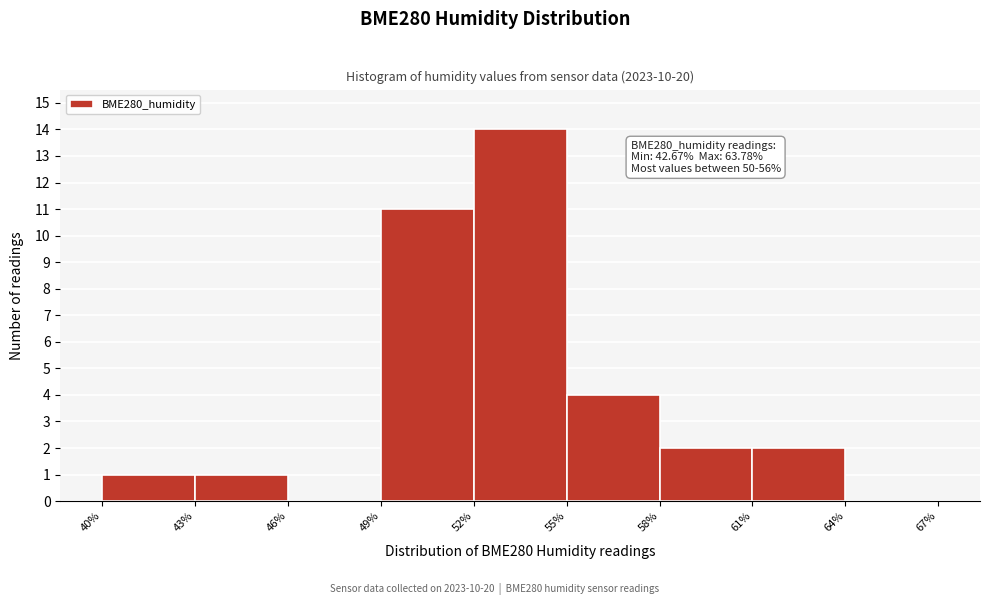

Which range on the x-axis has the tallest bar?

52% to 55%